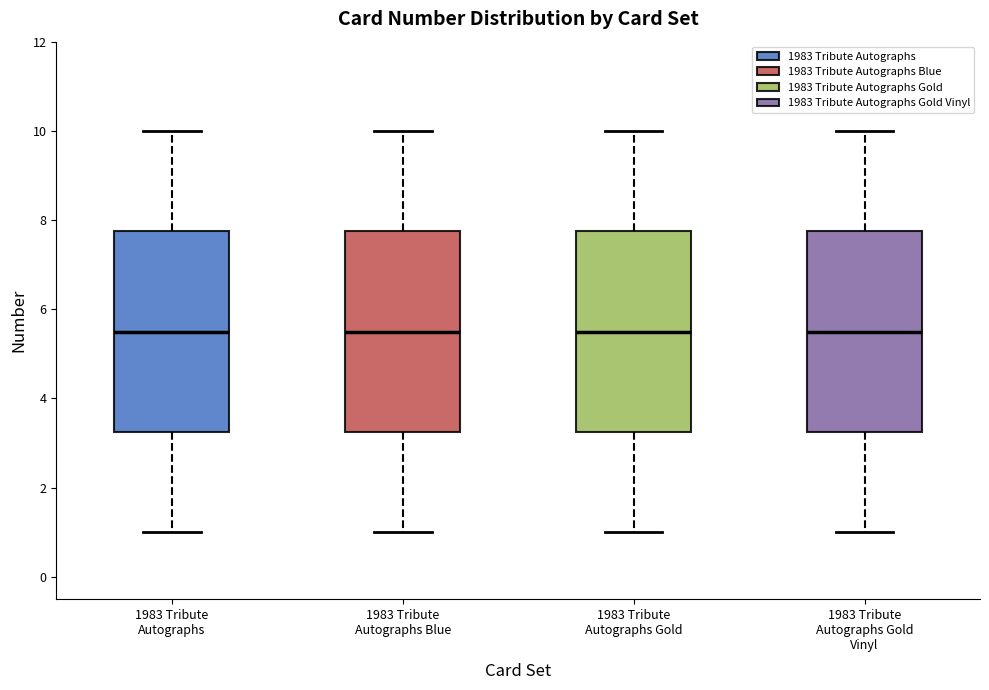

Reading left to right, read every box against the y-axis: the position of its median line, the range the box covers, and the ends of its whiskers. The values are not printed on the chart, so give them approximately, as read against the axis.

1983 Tribute Autographs: median 5.6, box 3.2 to 7.8, whiskers 1.0 to 10.0
1983 Tribute Autographs Blue: median 5.6, box 3.2 to 7.8, whiskers 1.0 to 10.0
1983 Tribute Autographs Gold: median 5.6, box 3.2 to 7.8, whiskers 1.0 to 10.0
1983 Tribute Autographs Gold Vinyl: median 5.6, box 3.2 to 7.8, whiskers 1.0 to 10.0